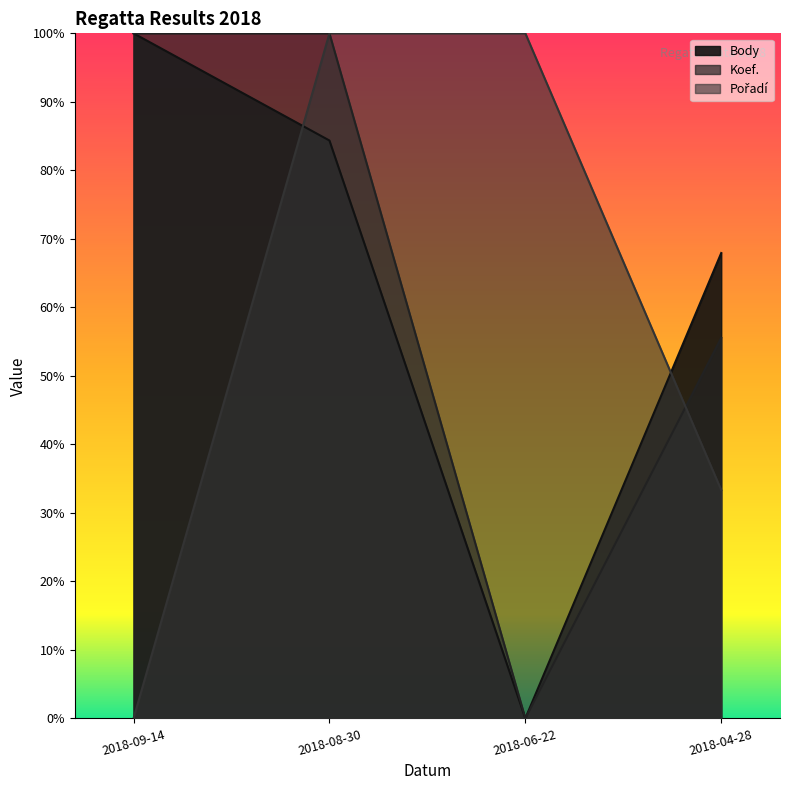

How many categories are shown in the chart?

4